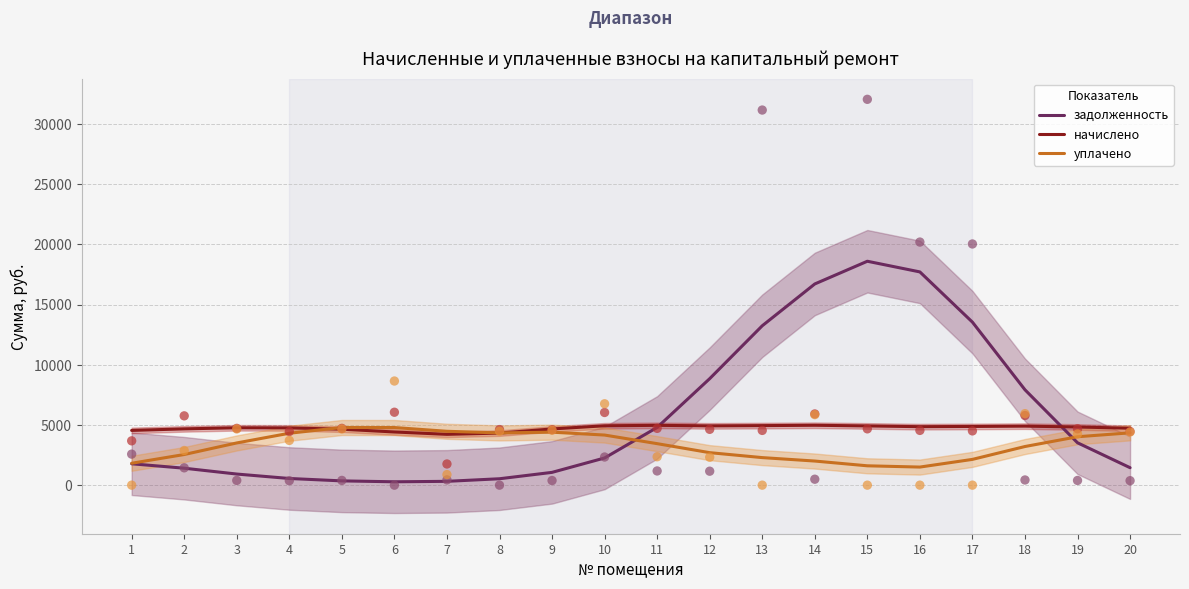

Which series has the largest total across all categories?

задолженность